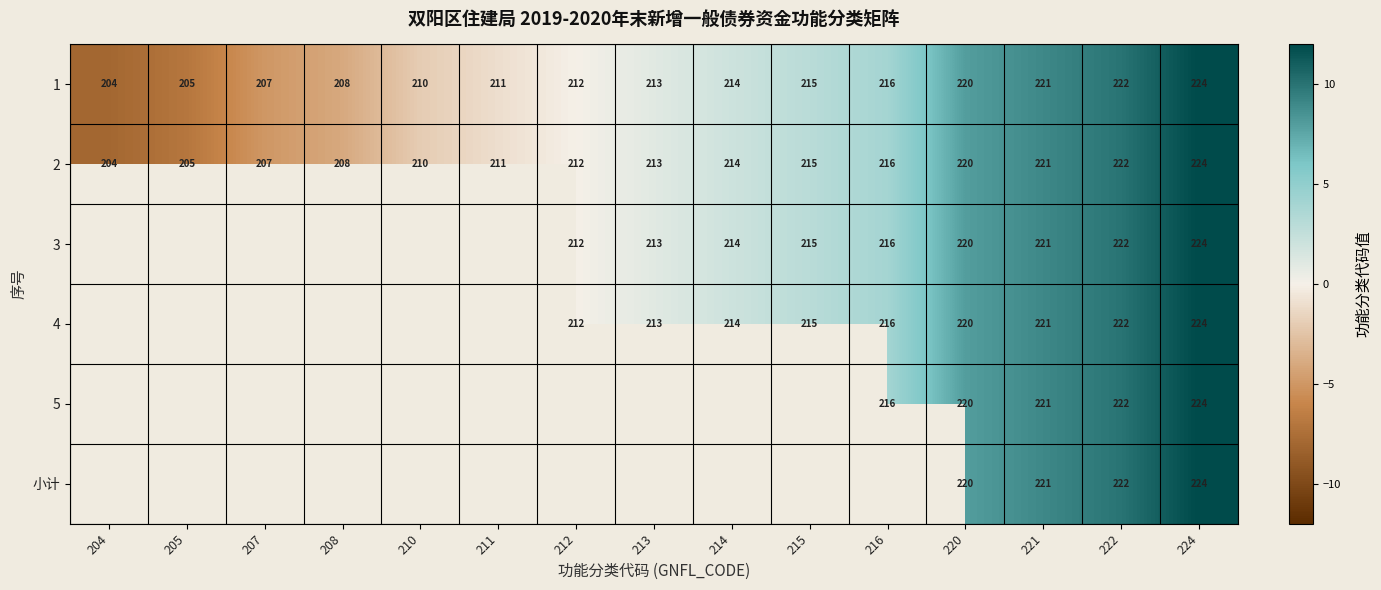

Is it true that 5 equals 6.3 at 216?

False